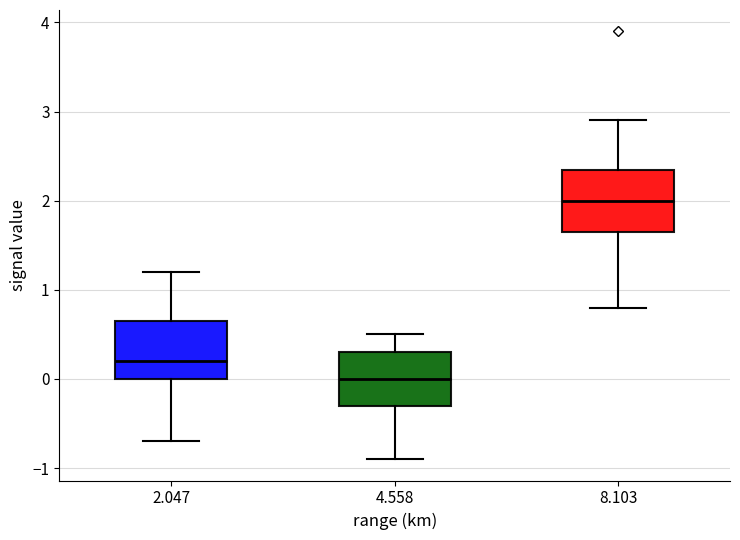

Where is the lower edge of the box at x = 4.558 on the y-axis? The values are not printed on the chart, so give them approximately, as read against the axis.

-0.3